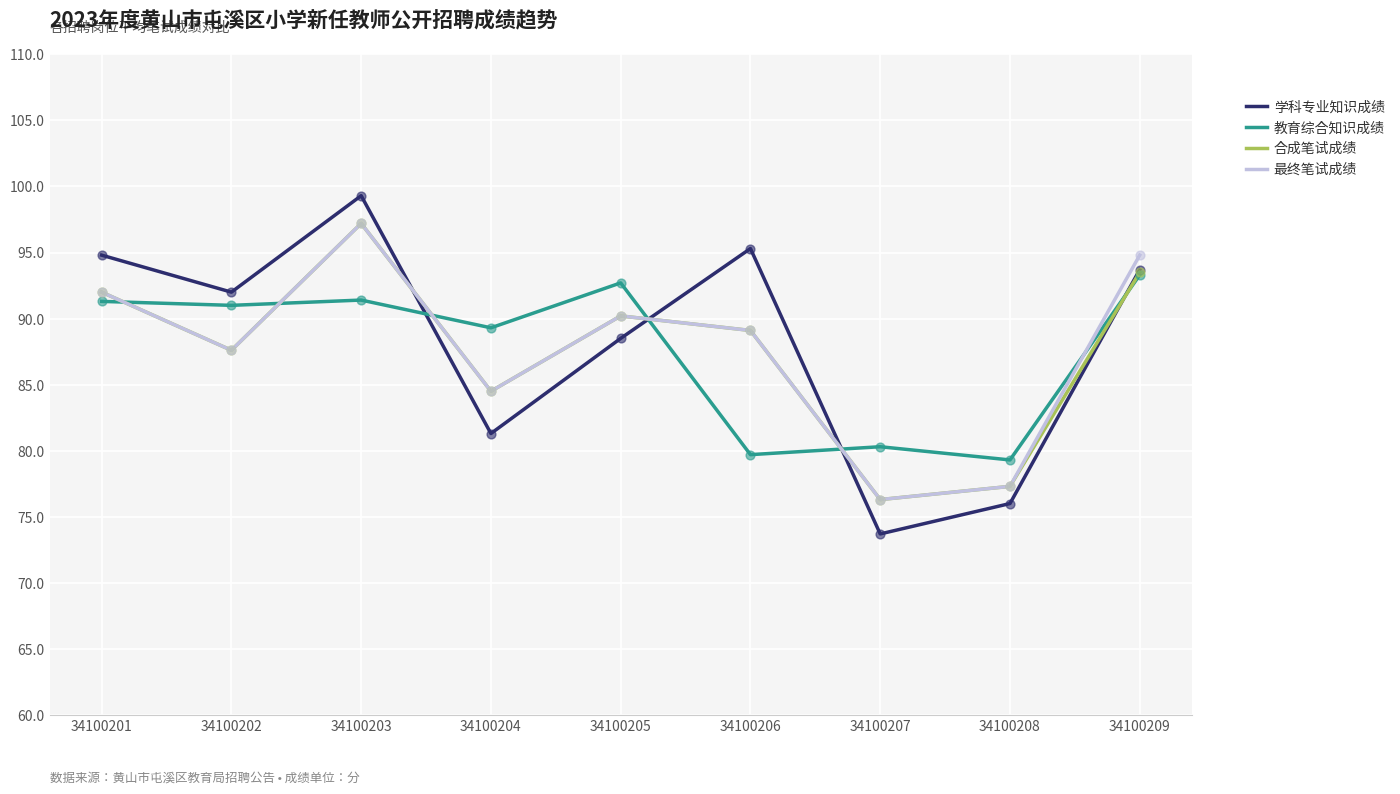

At which category is the sum across all series the highest?

34100203